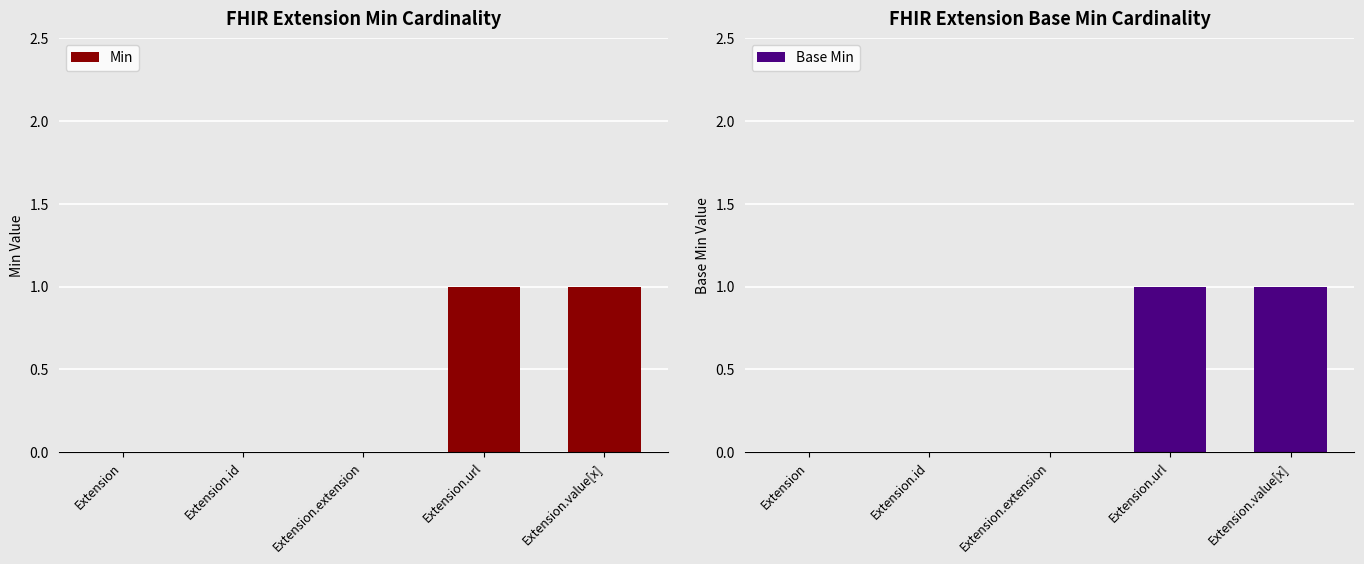

What value does the Base Min series have at Extension.value[x]?

1